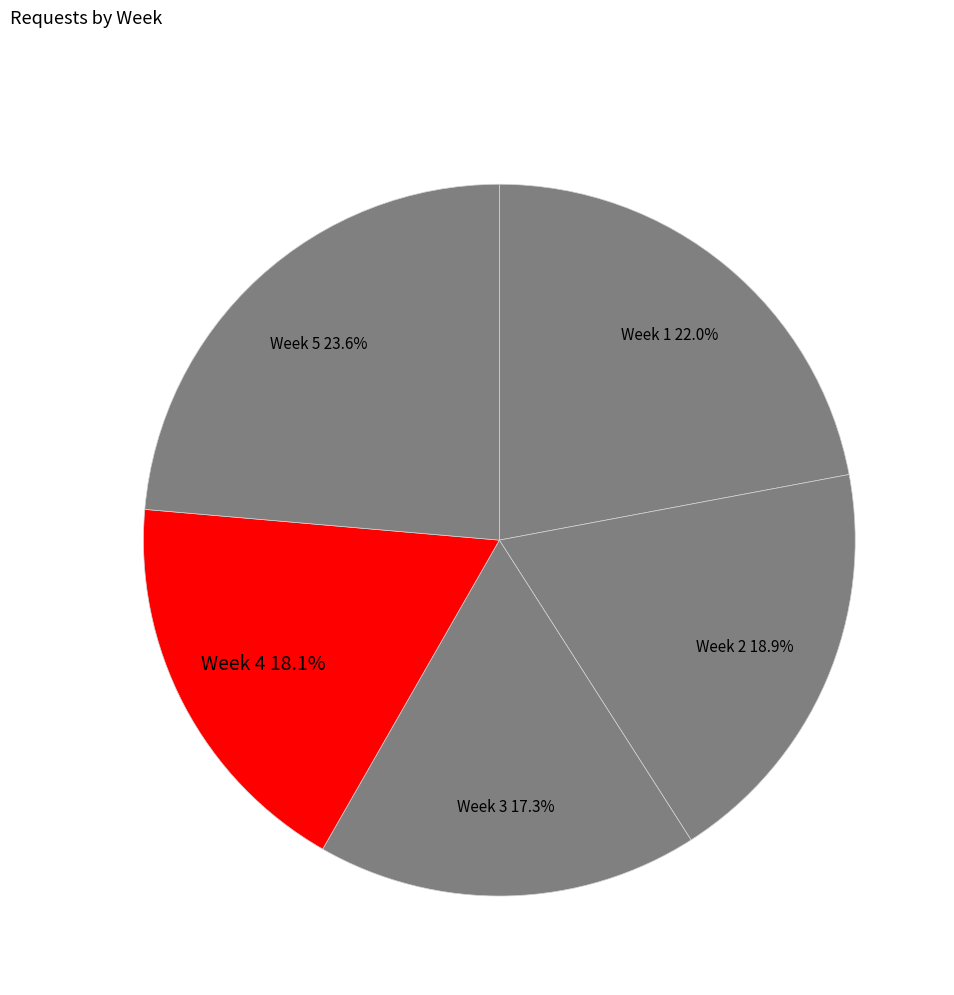

How many slices are in this pie chart?

5